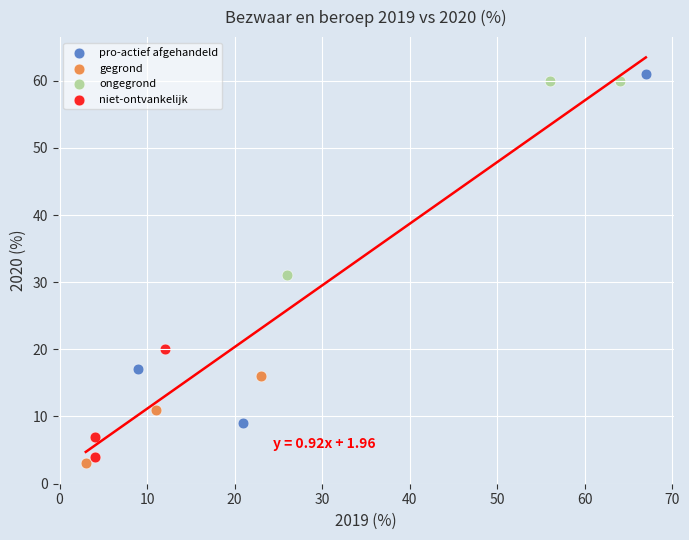

Which series contains the highest Y value?

pro-actief afgehandeld